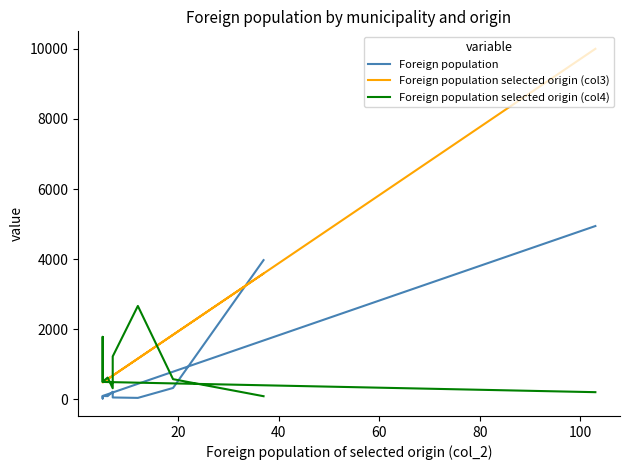

Which series ends up on top after the final intersection of Foreign population selected origin (col3) and Foreign population?

Foreign population selected origin (col3)